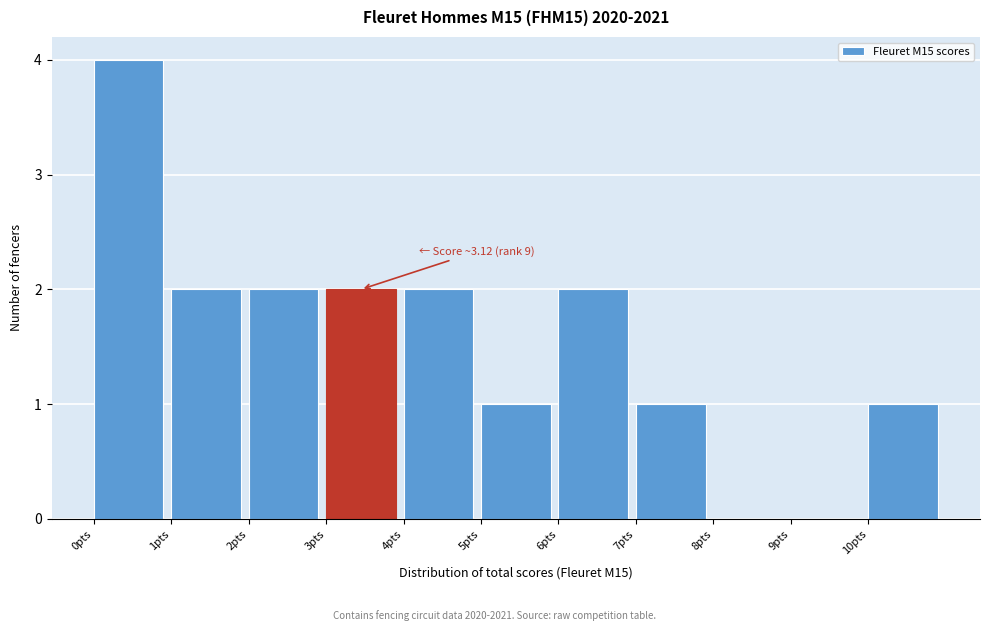

Which range on the x-axis has the tallest bar?

0 to 1